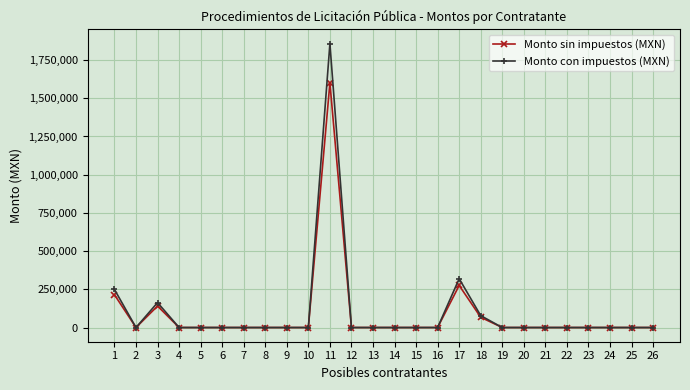

What is the difference between the maximum and minimum values in the Monto sin impuestos (MXN) series?

1601115.0